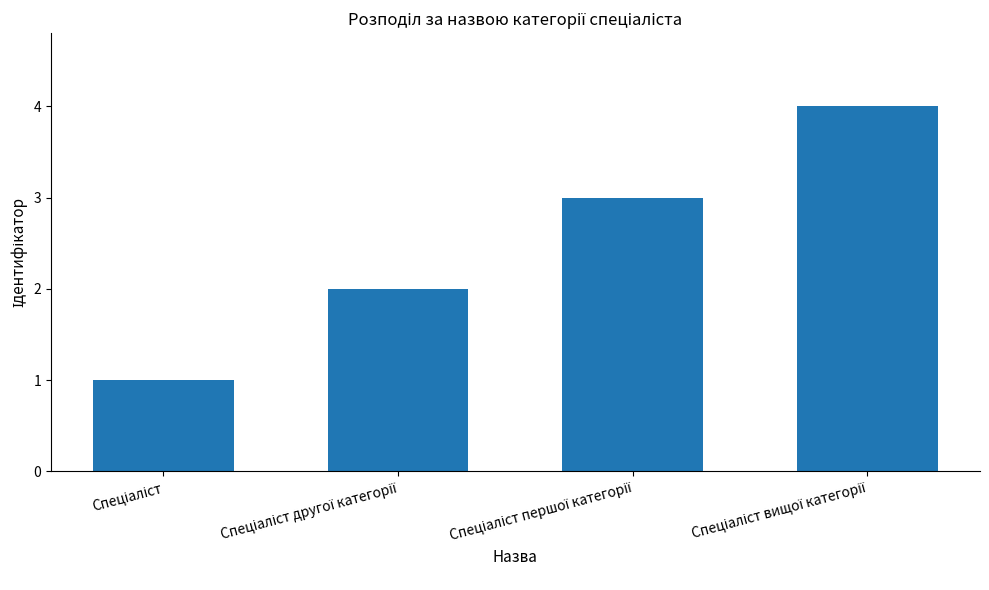

What is the maximum value shown in the chart?

4